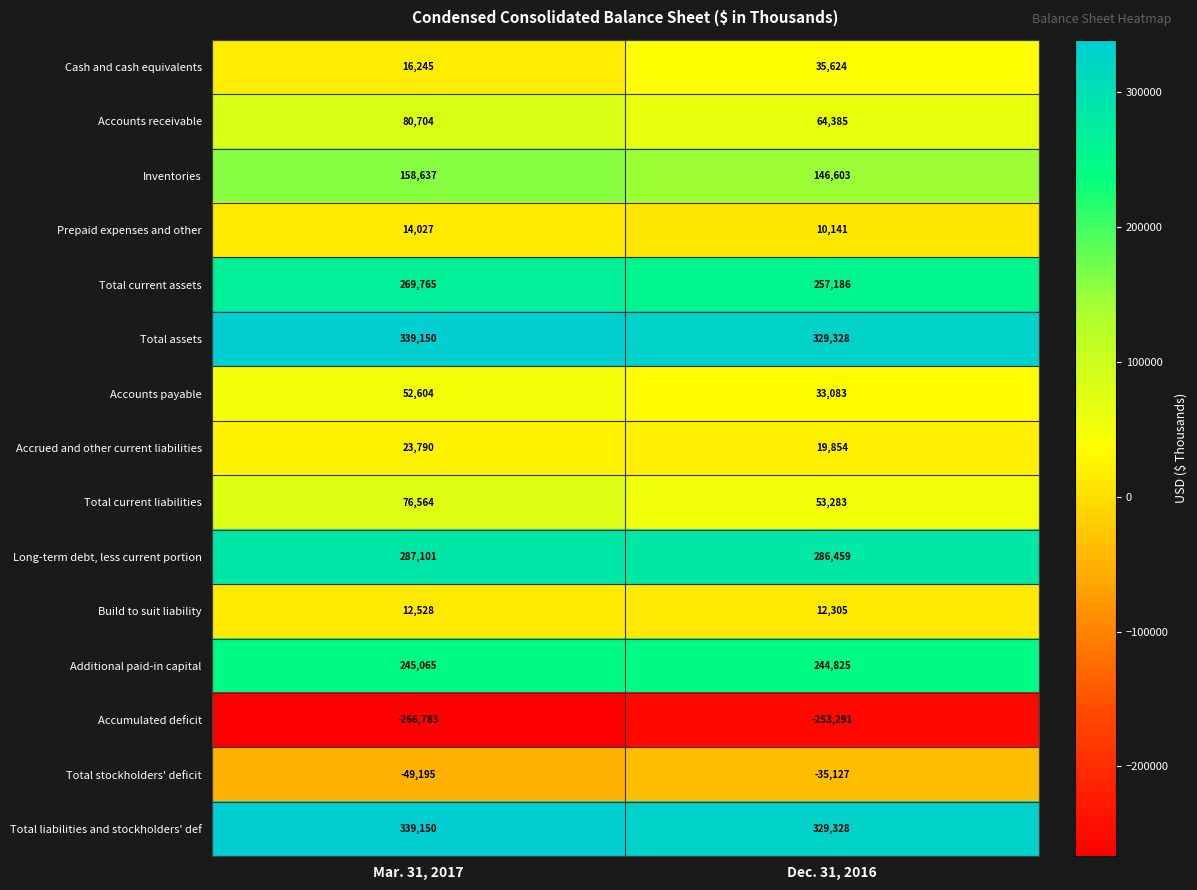

True or false: Total assets has a value of 339150 at Mar. 31, 2017.

True